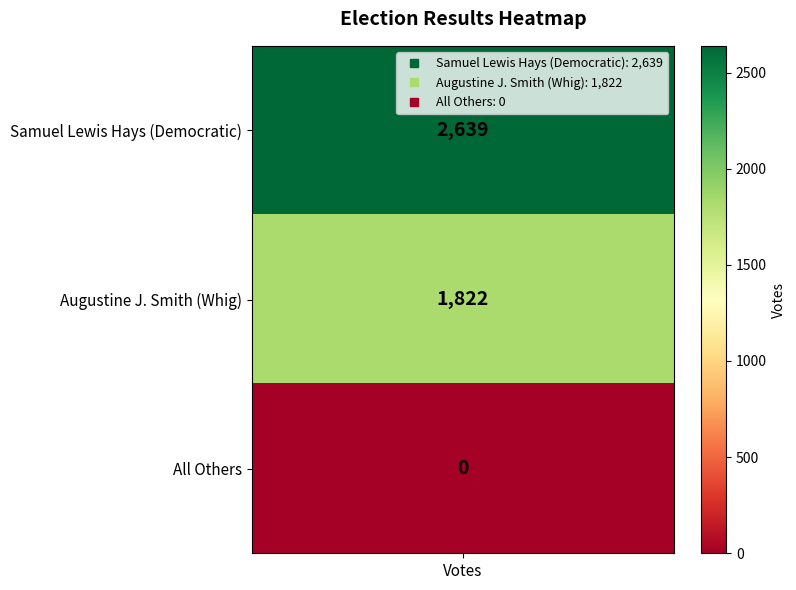

List the labels in order of value, smallest first.

All Others, Augustine J. Smith (Whig), Samuel Lewis Hays (Democratic)